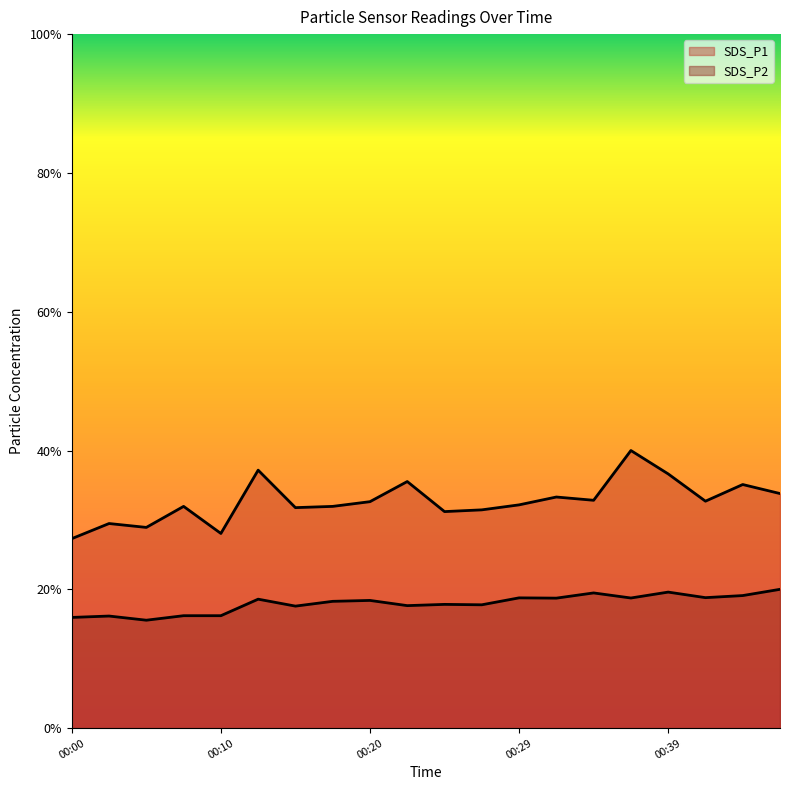

What is the smallest value displayed?

15.6